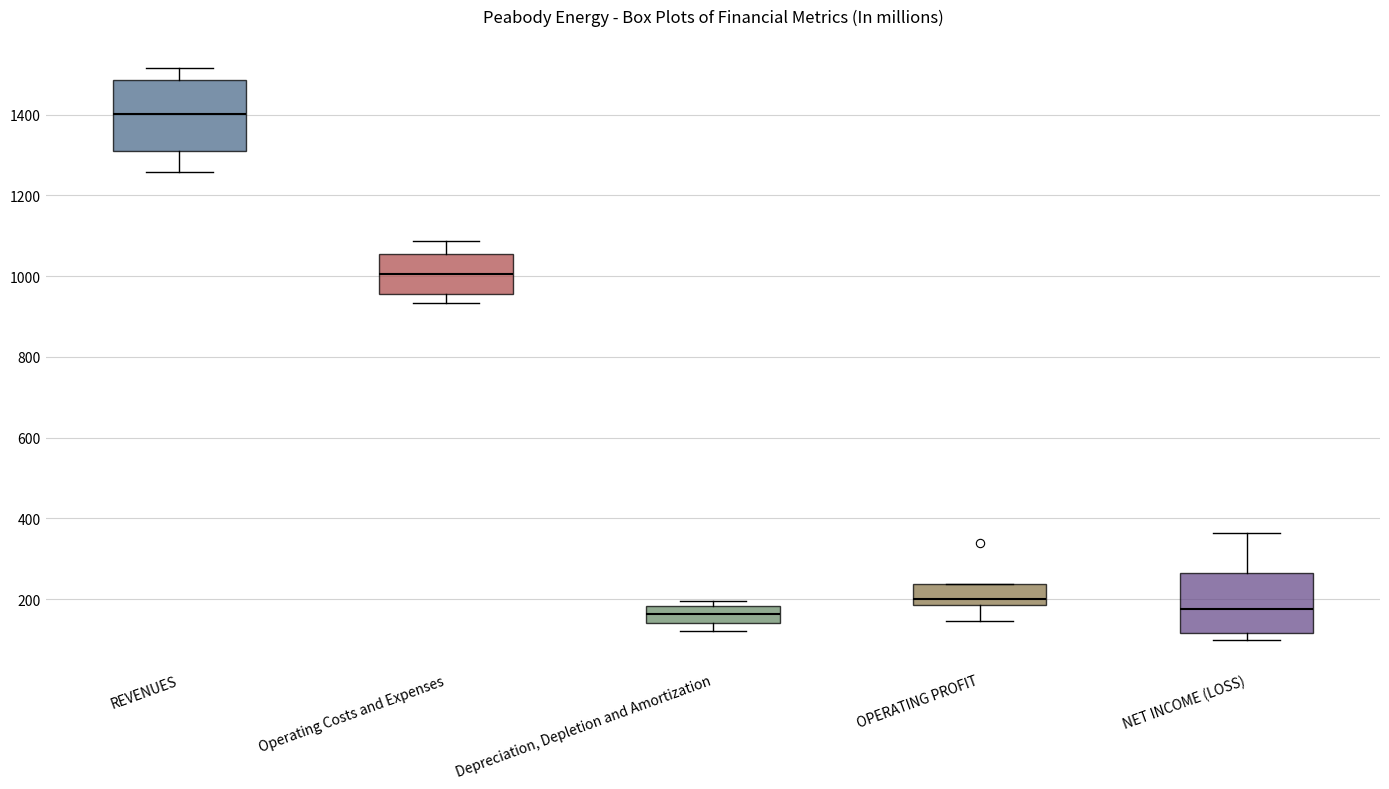

Which box is the tallest, from its lower edge to its upper edge?

REVENUES